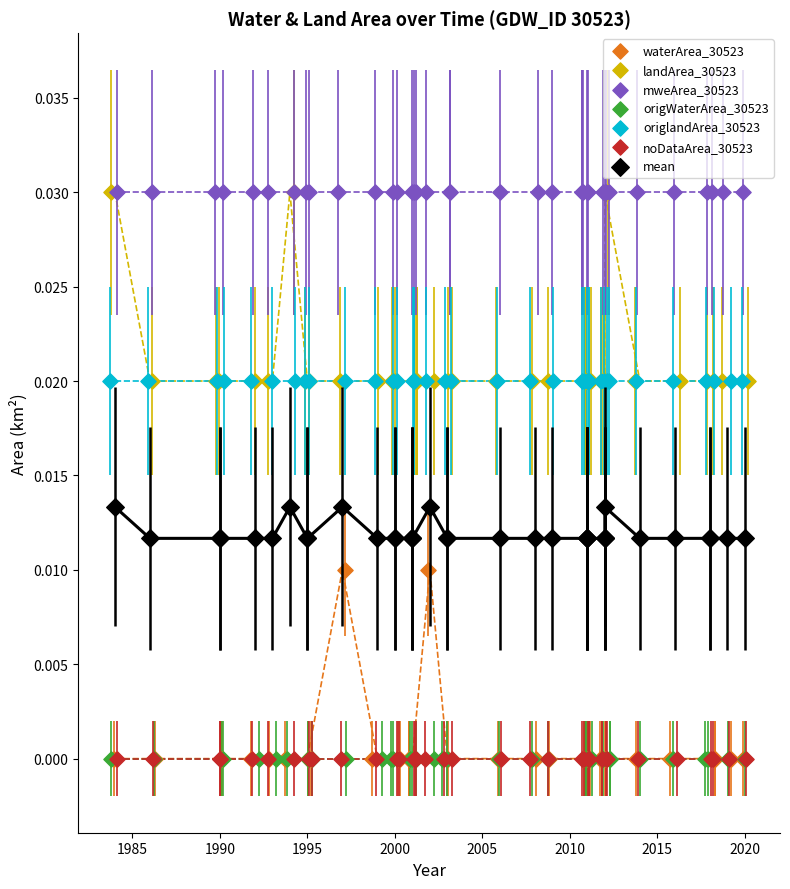

What are all the series names shown in the legend?

waterArea_30523, landArea_30523, mweArea_30523, origWaterArea_30523, origlandArea_30523, noDataArea_30523, mean